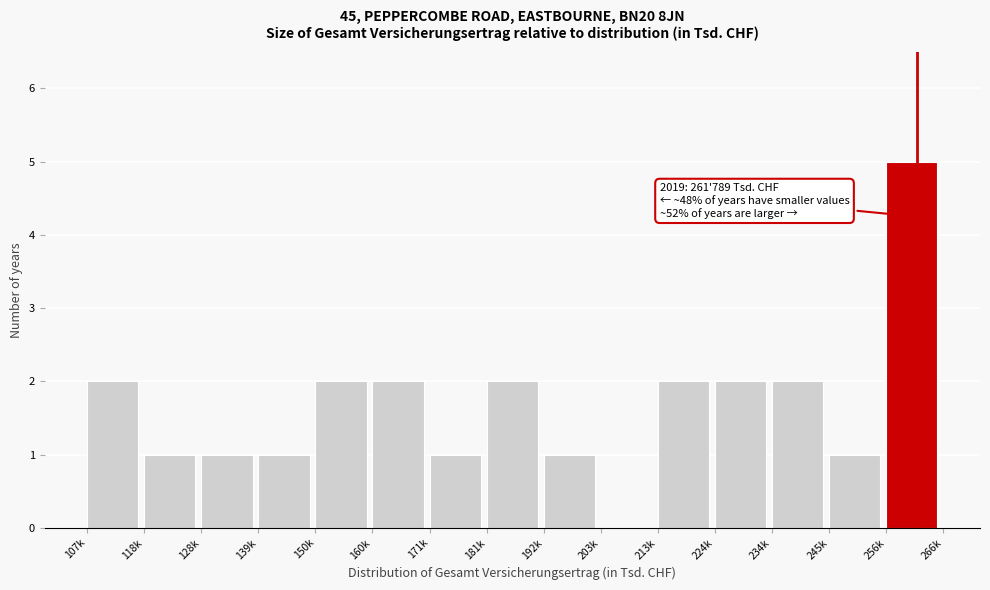

Reading left to right, what are all the values shown in this chart?

107k=2	118k=1	128k=1	139k=1	150k=2	160k=2	171k=1	181k=2	192k=1	203k=0	213k=2	224k=2	234k=2	245k=1	256k=5